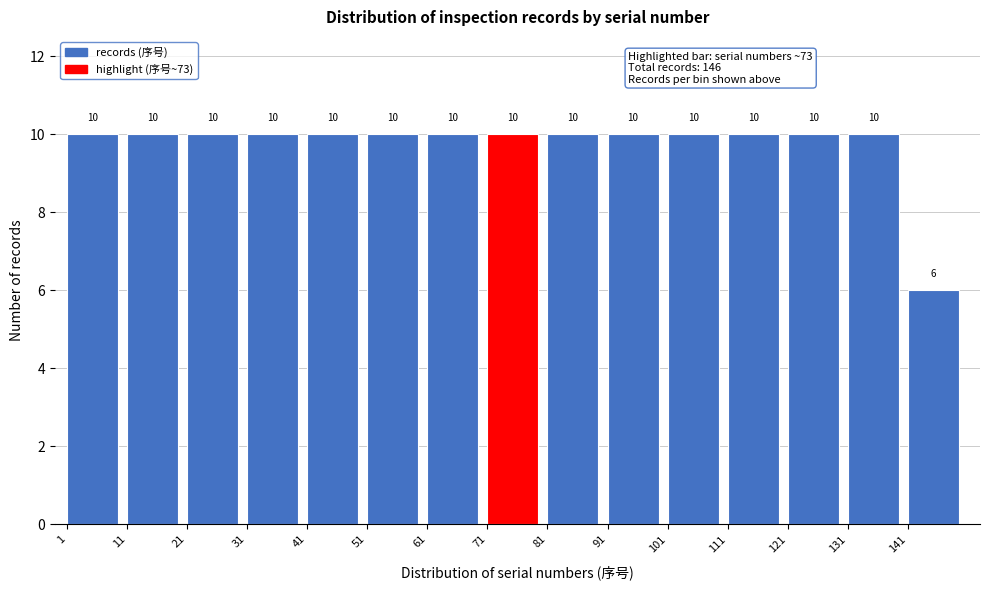

What is the height of the bar covering 41 to 51 on the x-axis?

10